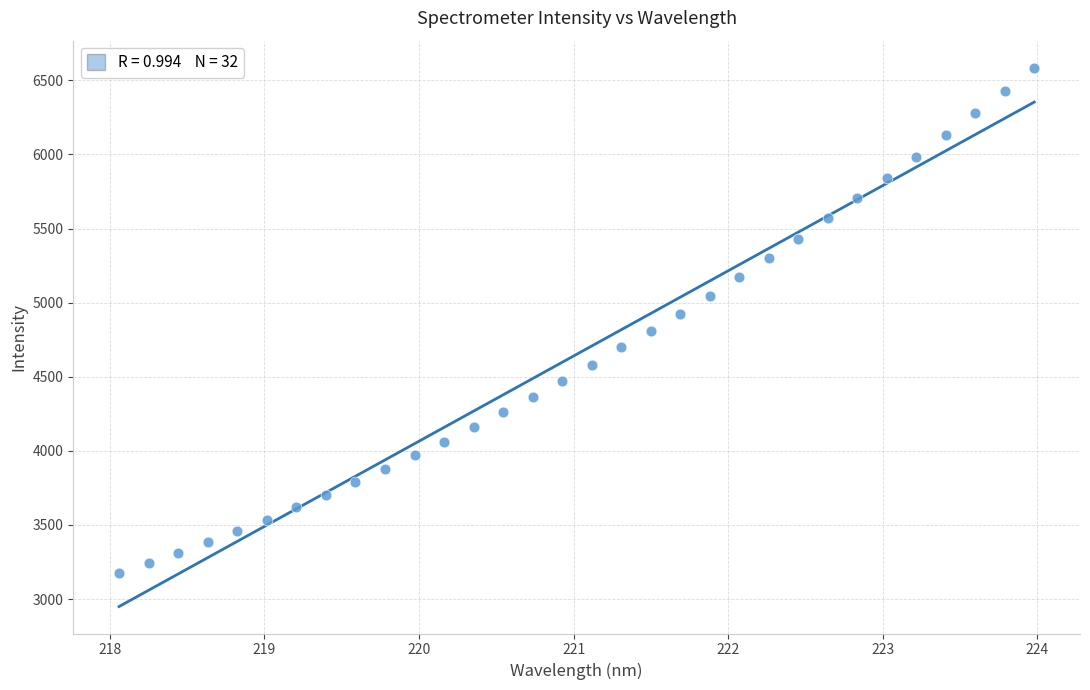

What is the range of Y values (max minus min)?

3411.6